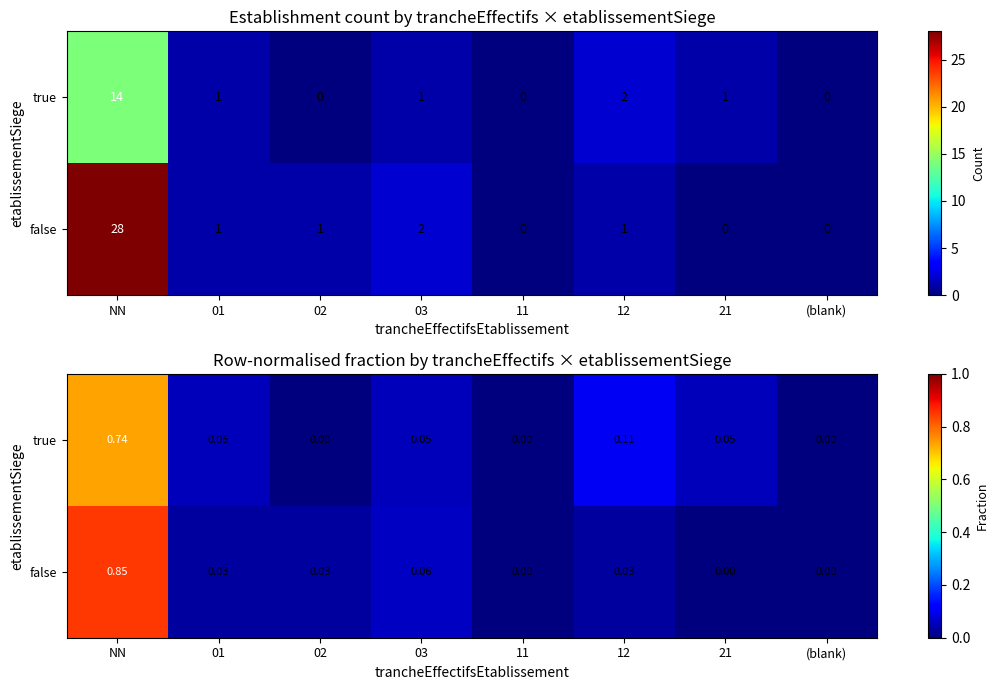

What is the greatest value displayed?

0.8